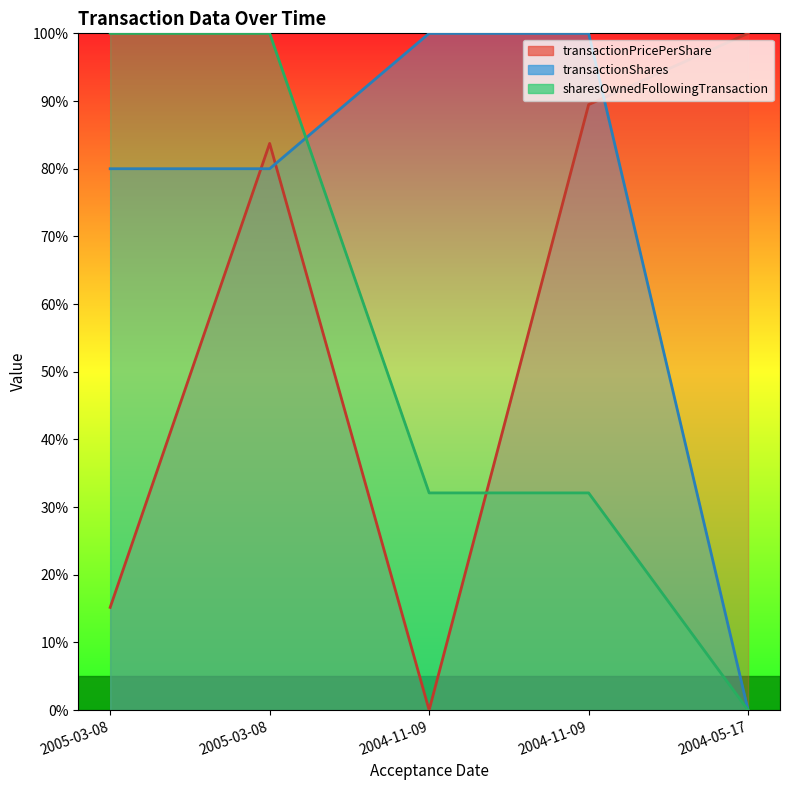

Is it true that sharesOwnedFollowingTransaction equals 163.7 at 2005-03-08?

False